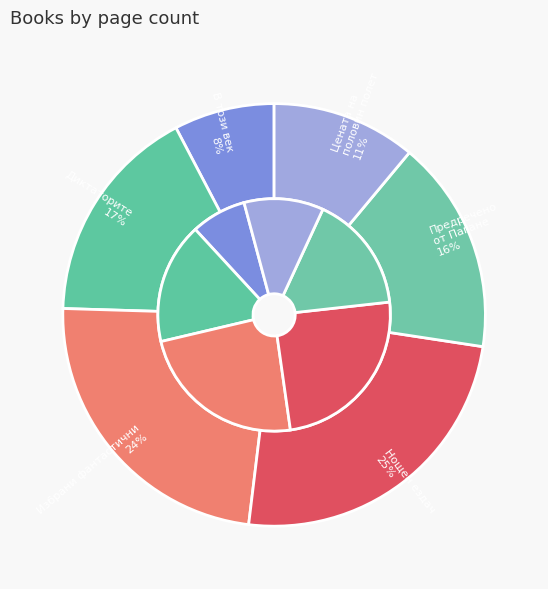

Is Диктаторите
(11218) the majority of the pie?

No